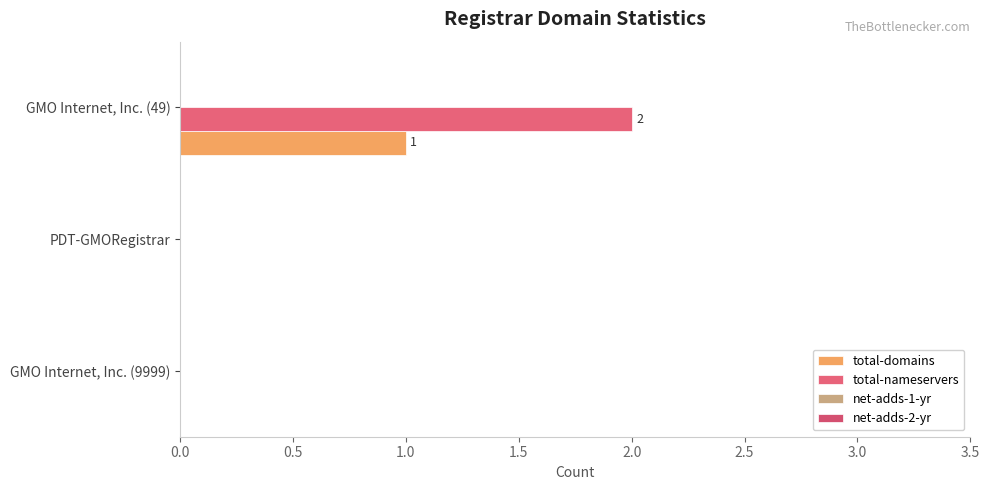

Count the number of categories in the chart.

3